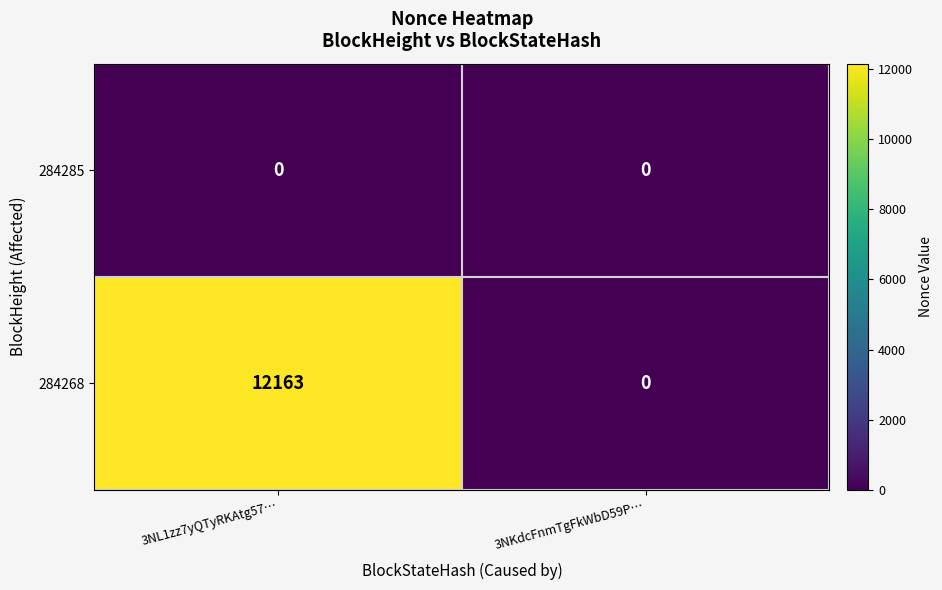

Rank the series by their maximum value, from highest to lowest.

284268, 284285